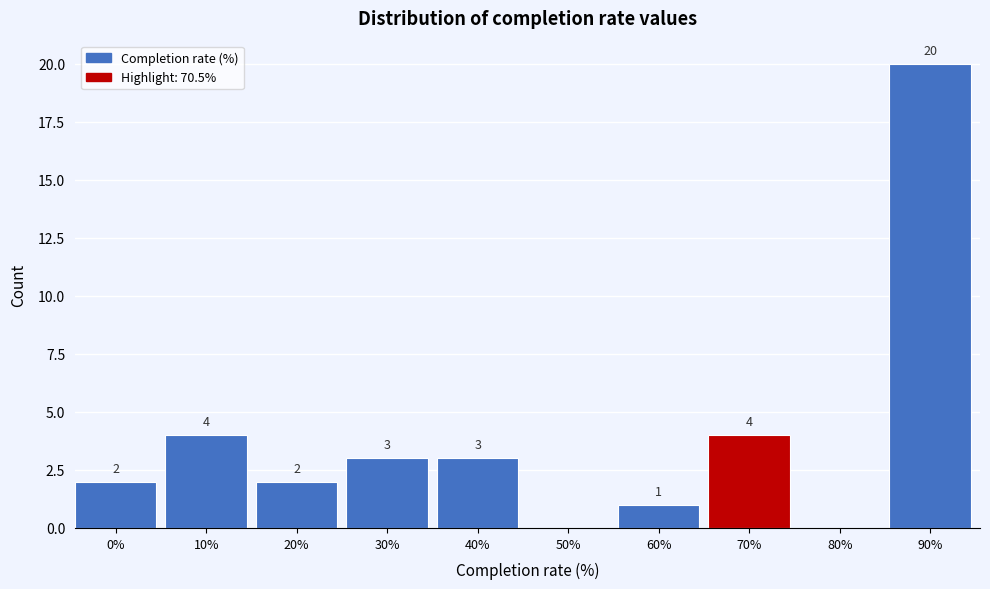

Reading left to right, transcribe all the data shown in this chart.

0%=2	10%=4	20%=2	30%=3	40%=3	50%=0	60%=1	70%=4	80%=0	90%=20